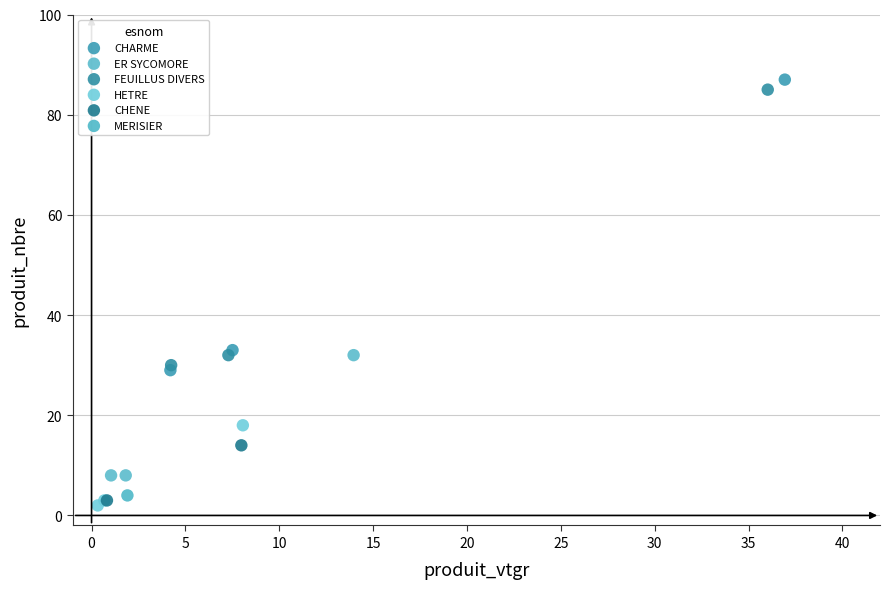

What are all the series names shown in the legend?

CHARME, ER SYCOMORE, FEUILLUS DIVERS, HETRE, CHENE, MERISIER